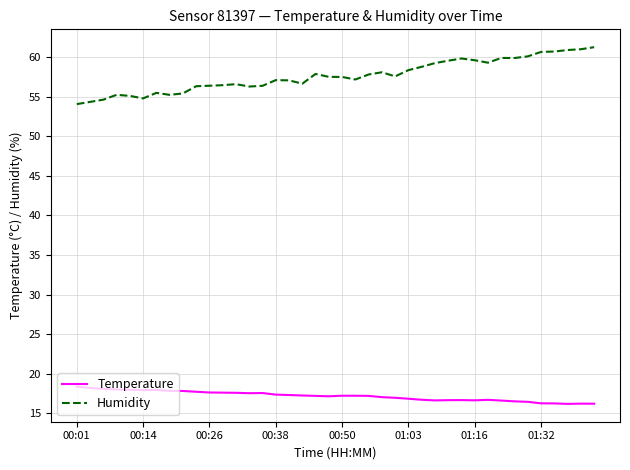

How many lines are shown in the chart?

2